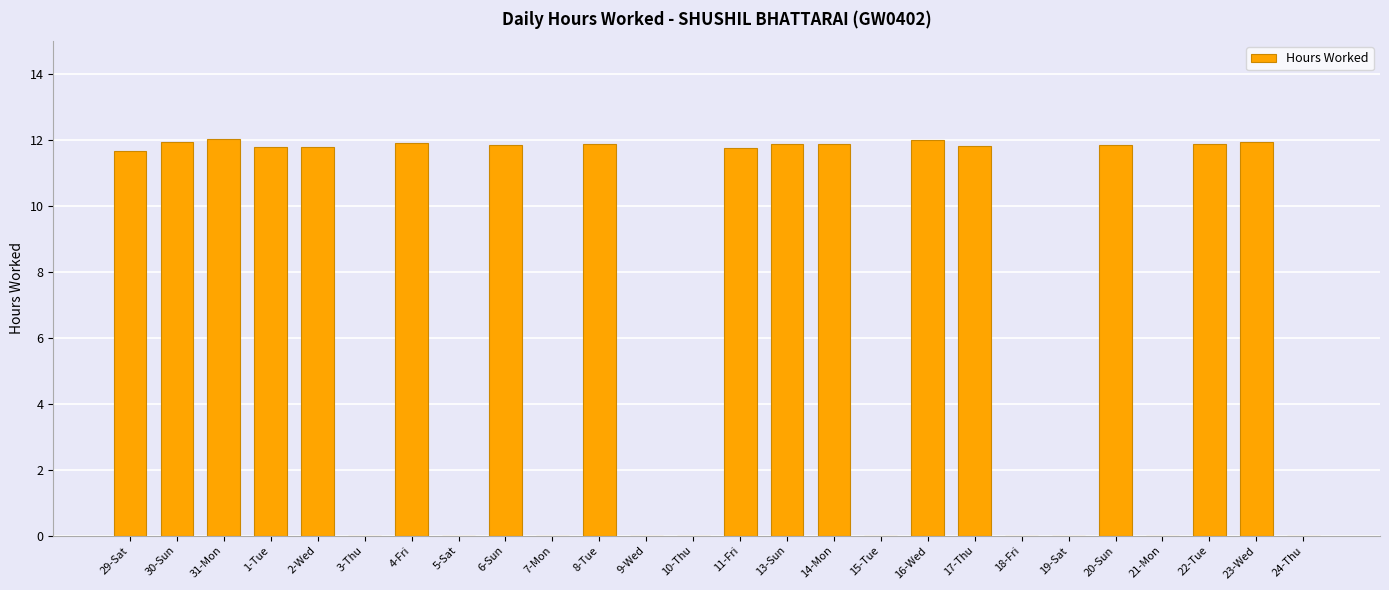

The chart shows a value of 0.0 at 7-Mon. True or false?

True